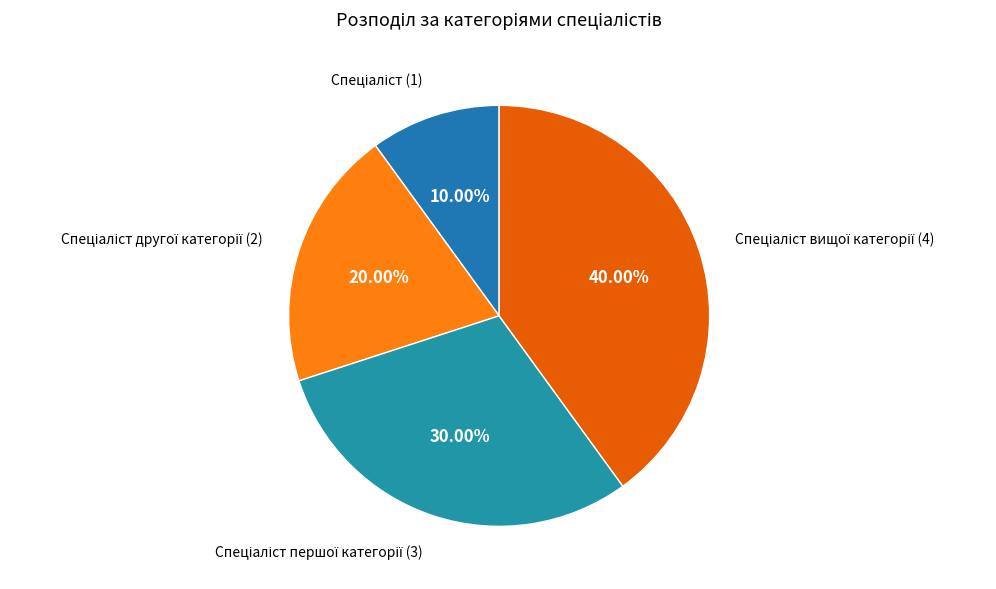

Count the number of slices in the pie.

4